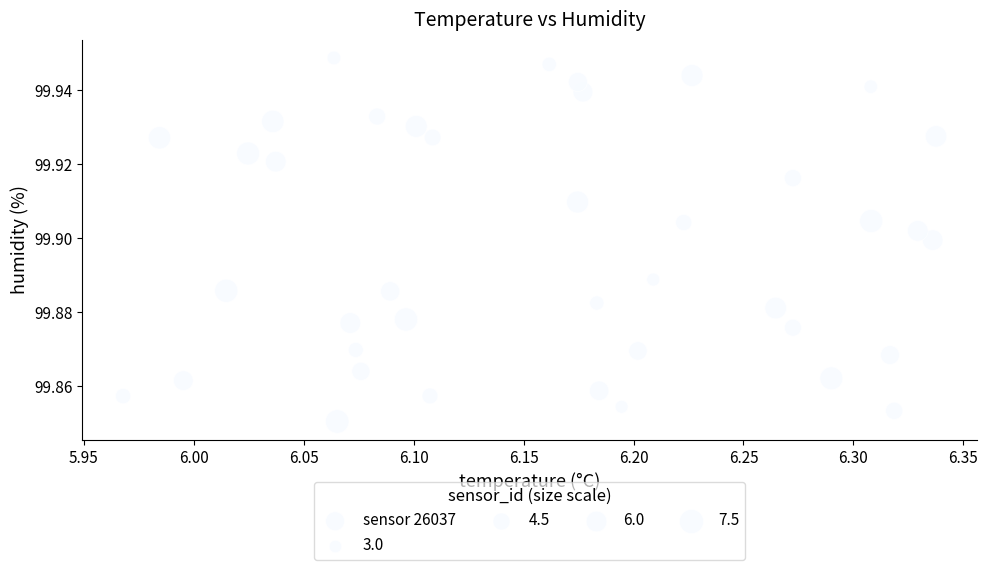

What is the range of X values (max minus min)?

0.4